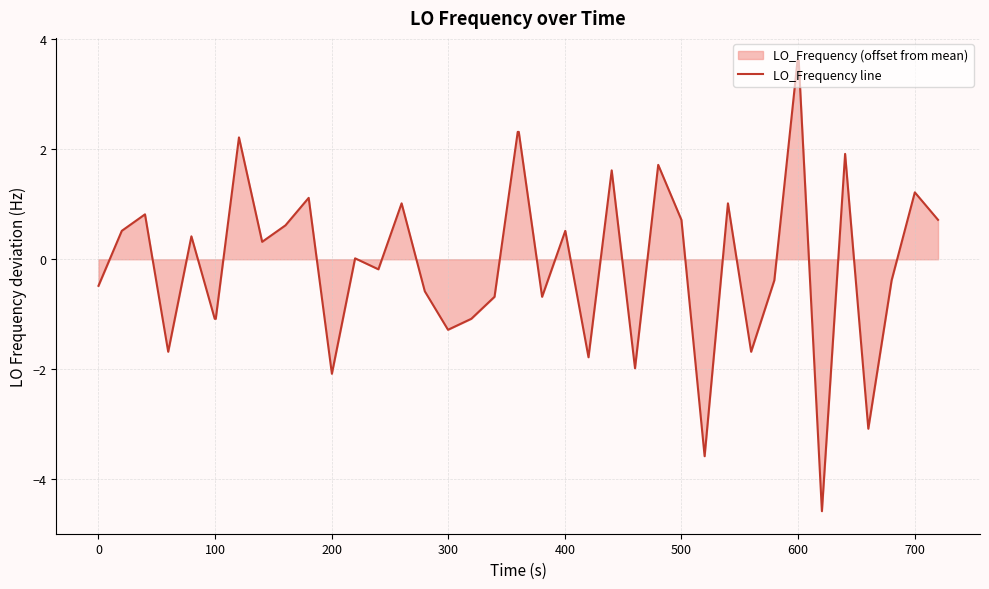

Does the chart display data point markers on the line(s)?

No